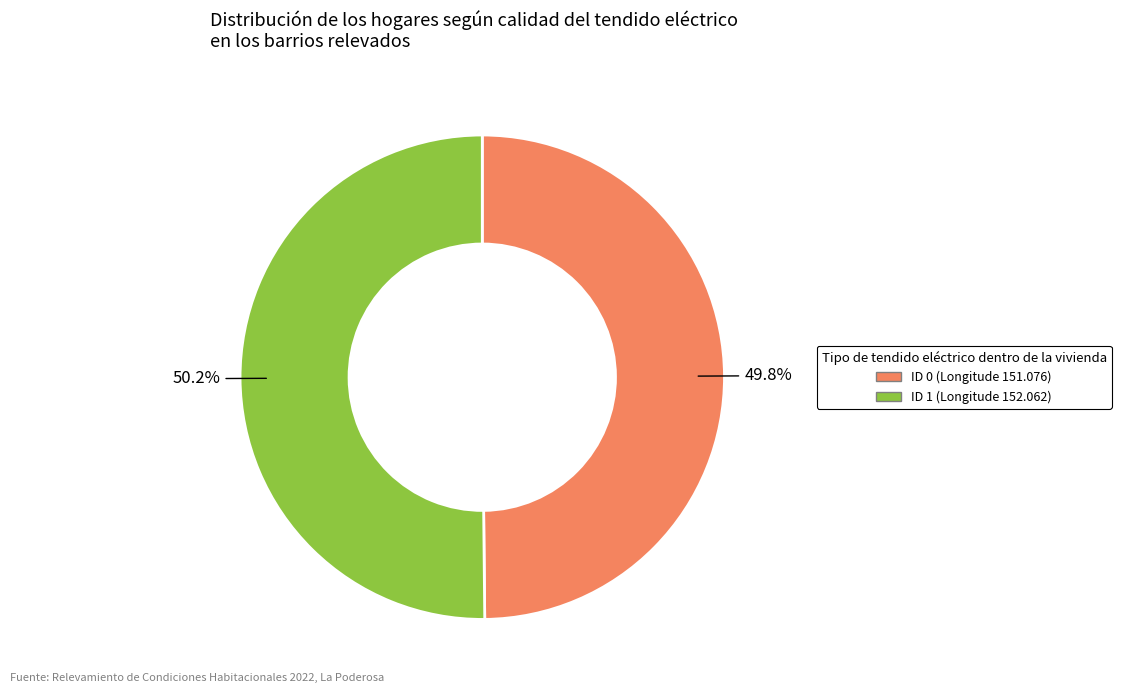

How many slices are in this pie chart?

2